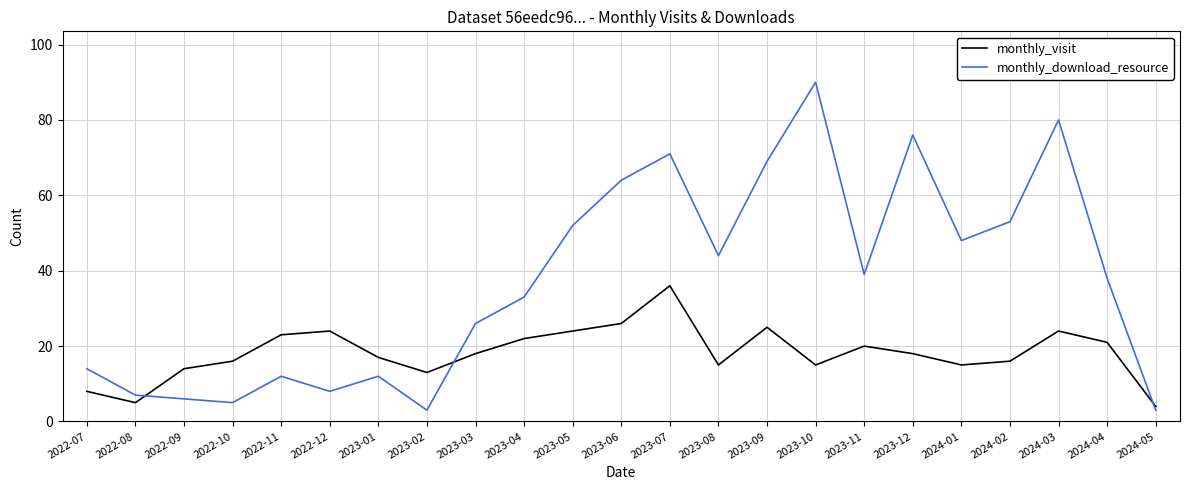

Which series has the largest total across all categories?

monthly_download_resource